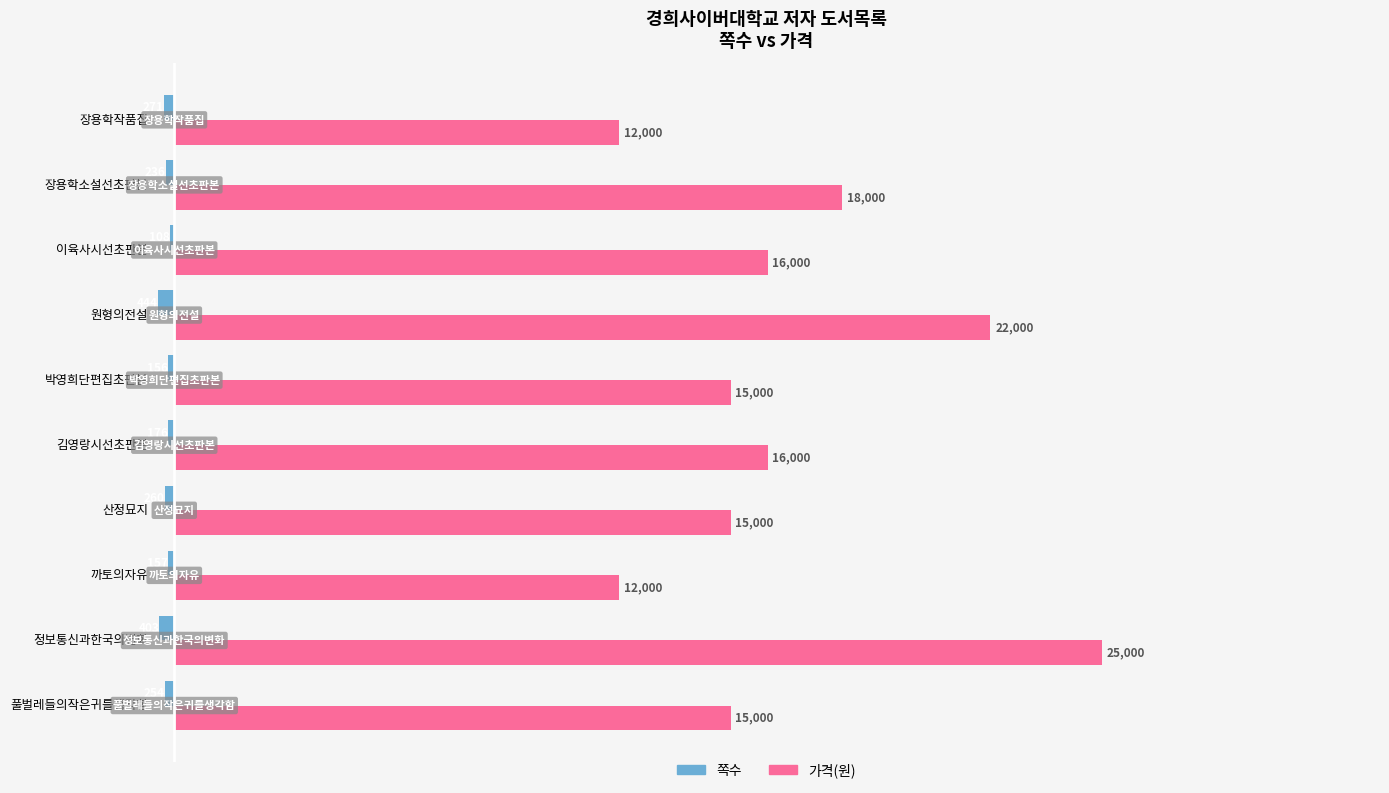

What value does the 가격(원) series have at 풀벌레들의작은귀를생각함, to the nearest 100?

15000